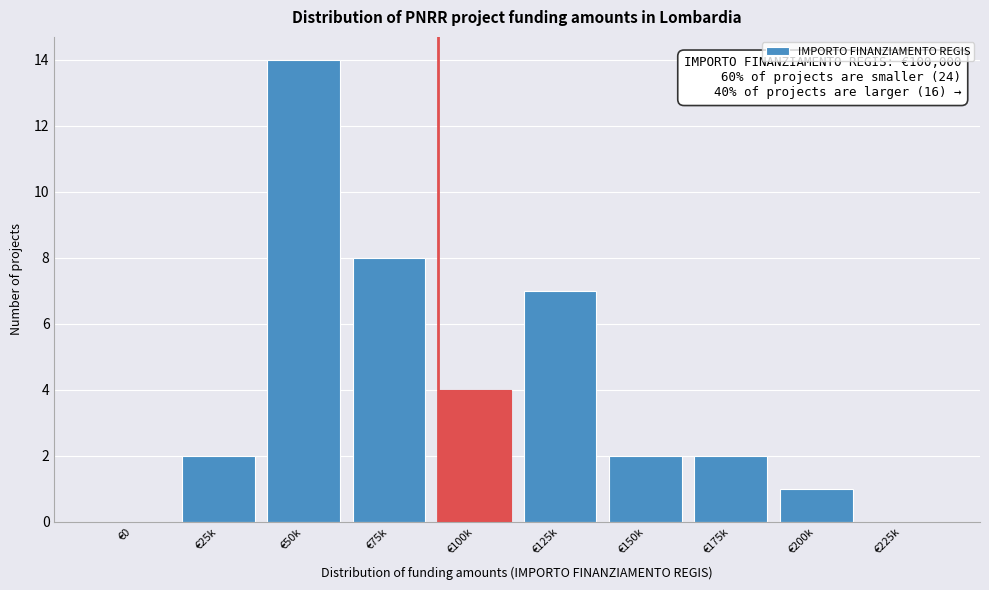

Reading left to right, transcribe all the data shown in this chart.

€0=0	€25k=2	€50k=14	€75k=8	€100k=4	€125k=7	€150k=2	€175k=2	€200k=1	€225k=0